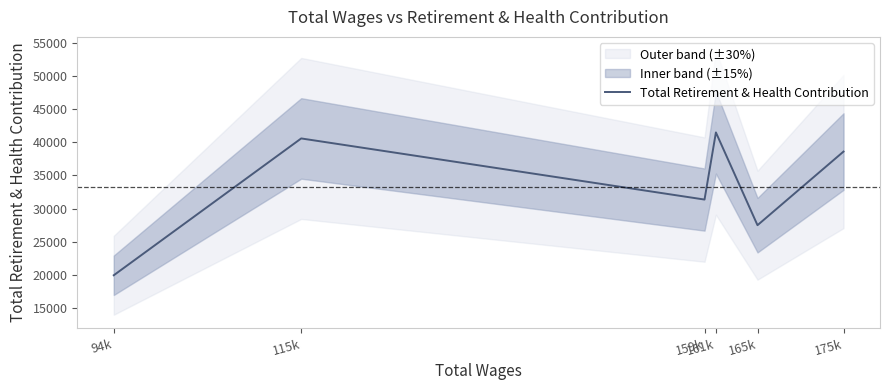

Between 165k and 161k, which is larger?

161k